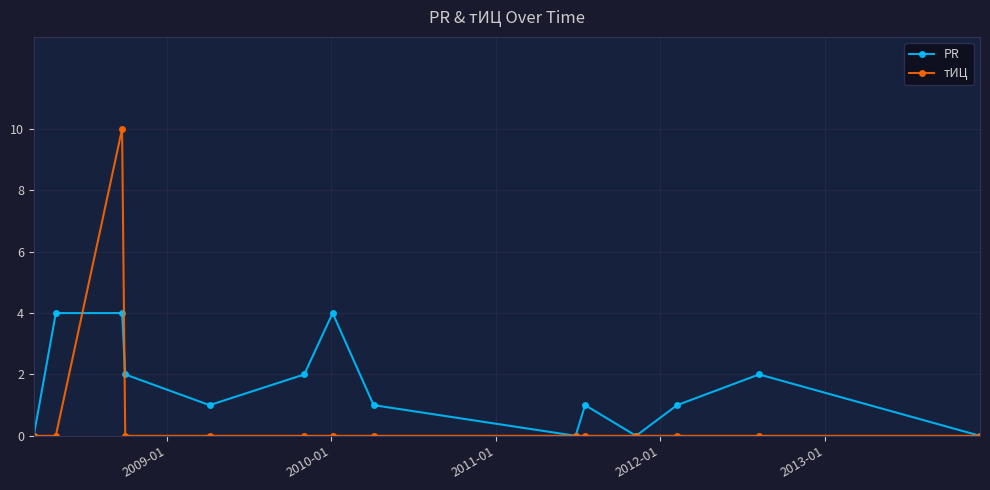

List the series in order of their peak value, lowest first.

PR, тИЦ